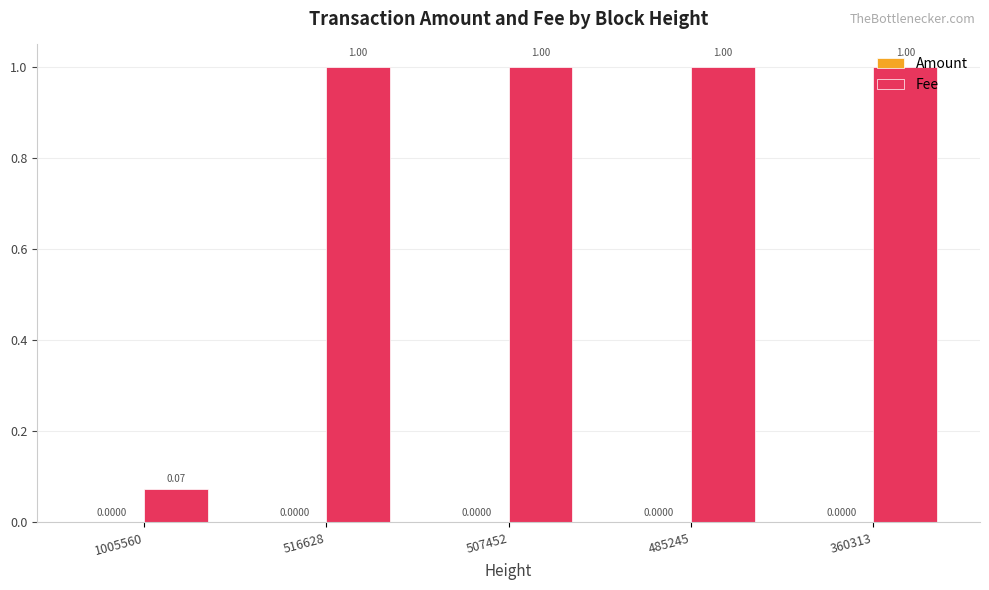

What is the sum of all Fee values?

4.1